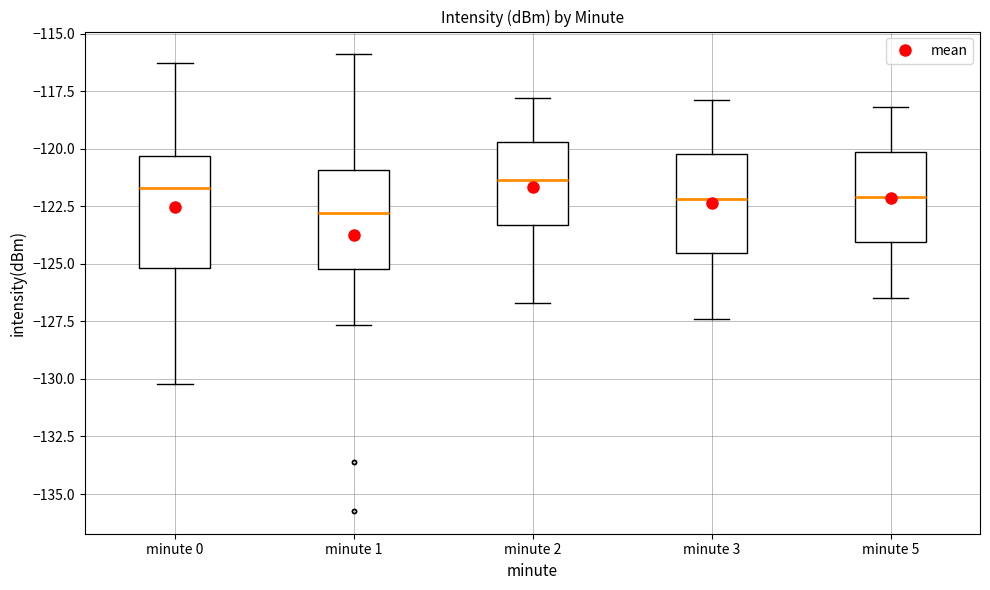

Which box has the lowest median line?

minute 1